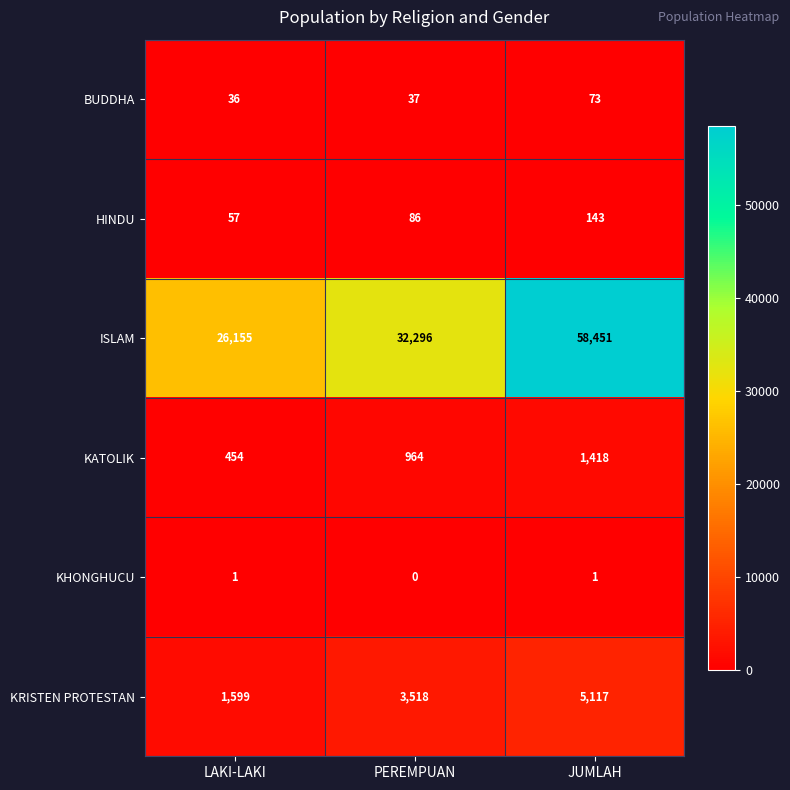

Which series has the largest range (max minus min)?

ISLAM